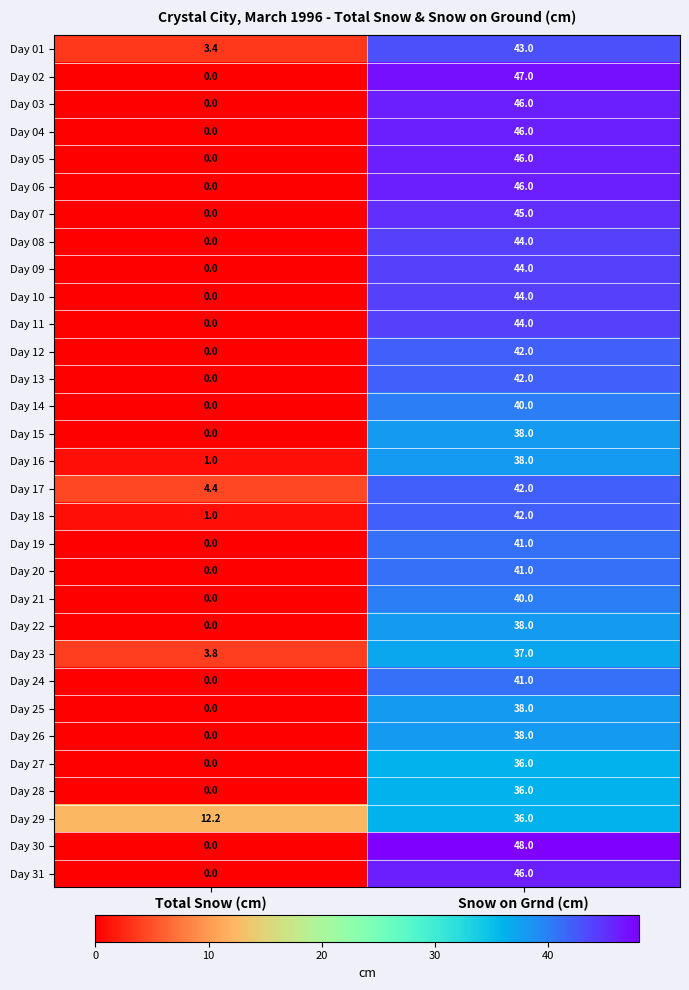

At how many categories does at least one series exceed 46?

1